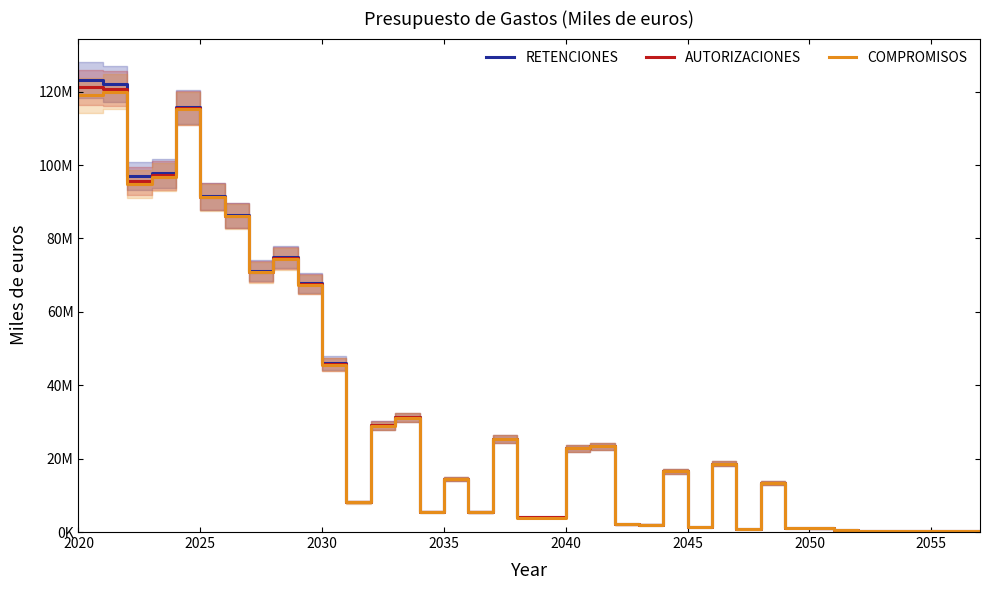

What is the difference between the second highest and minimum values in the RETENCIONES series?

121777317